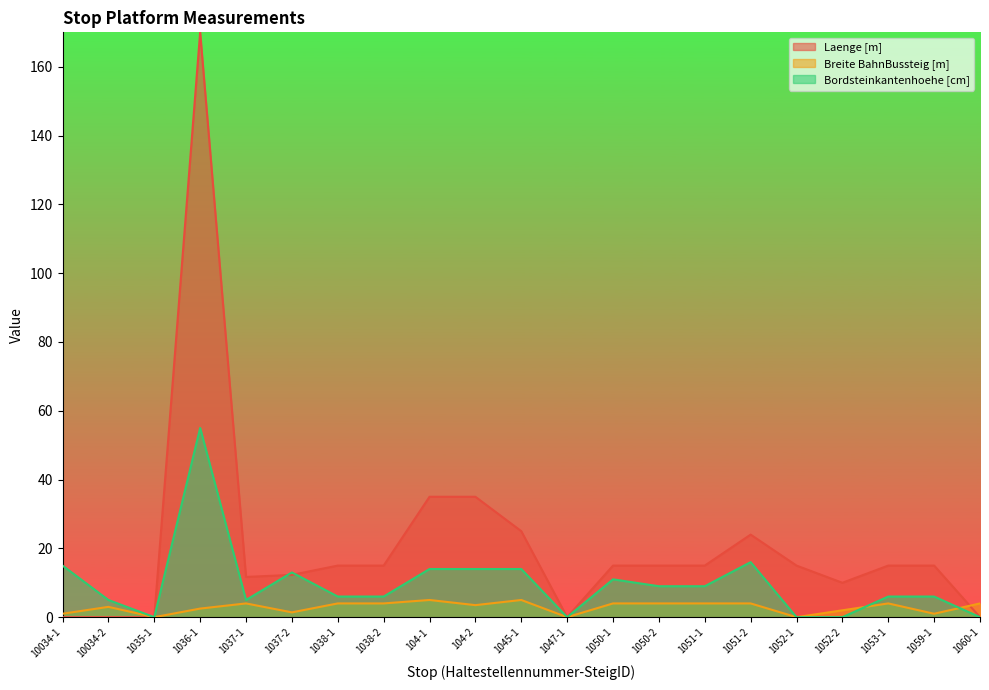

Reading left to right, what are all the values shown in this chart?

Laenge [m]: 10034-1=0.0	10034-2=0.0	1035-1=0.0	1036-1=170.0	1037-1=11.7	1037-2=12.3	1038-1=15.0	1038-2=15.0	104-1=35.0	104-2=35.0	1045-1=25.0	1047-1=0.0	1050-1=15.0	1050-2=15.0	1051-1=15.0	1051-2=24.0	1052-1=15.0	1052-2=10.0	1053-1=15.0	1059-1=15.0	1060-1=0.0
Breite BahnBussteig [m]: 10034-1=1.0	10034-2=3.0	1035-1=0.0	1036-1=2.5	1037-1=4.0	1037-2=1.4	1038-1=4.0	1038-2=4.0	104-1=5.0	104-2=3.5	1045-1=5.0	1047-1=0.0	1050-1=4.0	1050-2=4.0	1051-1=4.0	1051-2=4.0	1052-1=0.0	1052-2=2.0	1053-1=4.0	1059-1=1.0	1060-1=4.0
Bordsteinkantenhoehe [cm]: 10034-1=15.0	10034-2=5.0	1035-1=0.0	1036-1=55.0	1037-1=5.0	1037-2=13.0	1038-1=6.0	1038-2=6.0	104-1=14.0	104-2=14.0	1045-1=14.0	1047-1=0.0	1050-1=11.0	1050-2=9.0	1051-1=9.0	1051-2=16.0	1052-1=0.0	1052-2=0.0	1053-1=6.0	1059-1=6.0	1060-1=0.0